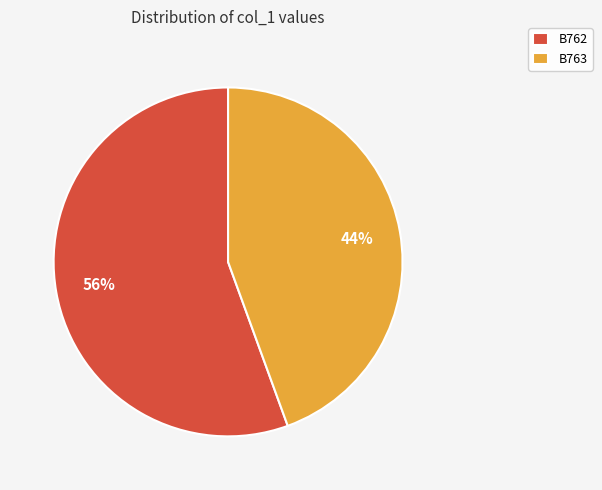

Rank the categories by value from lowest to highest.

B763, B762